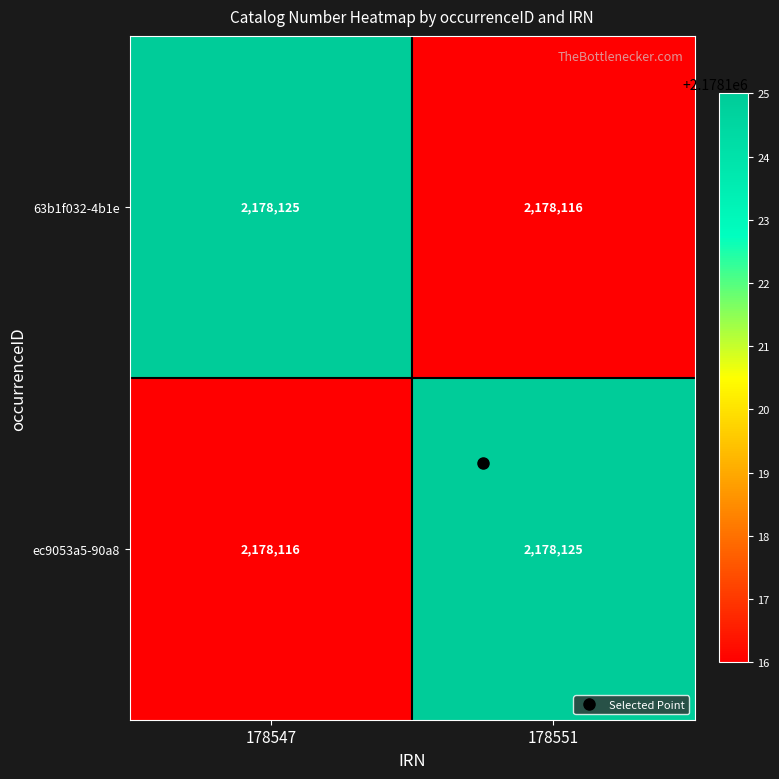

What is the approximate value of ec9053a5-90a8 at 178547?

2178116